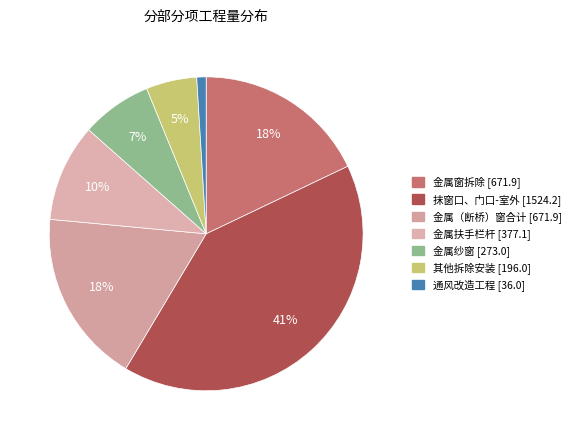

Count the number of slices in the pie.

7